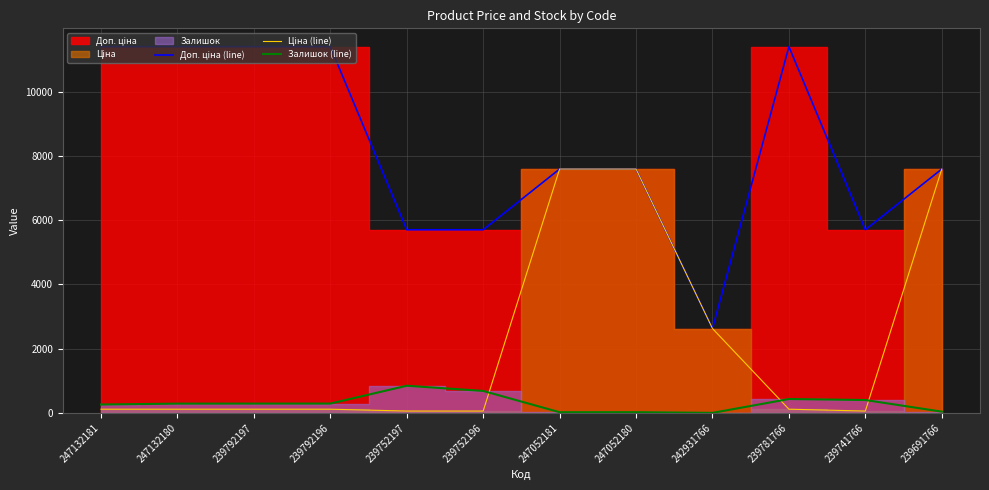

True or false: Залишок (line) and Доп. ціна (line) cross at least once.

False